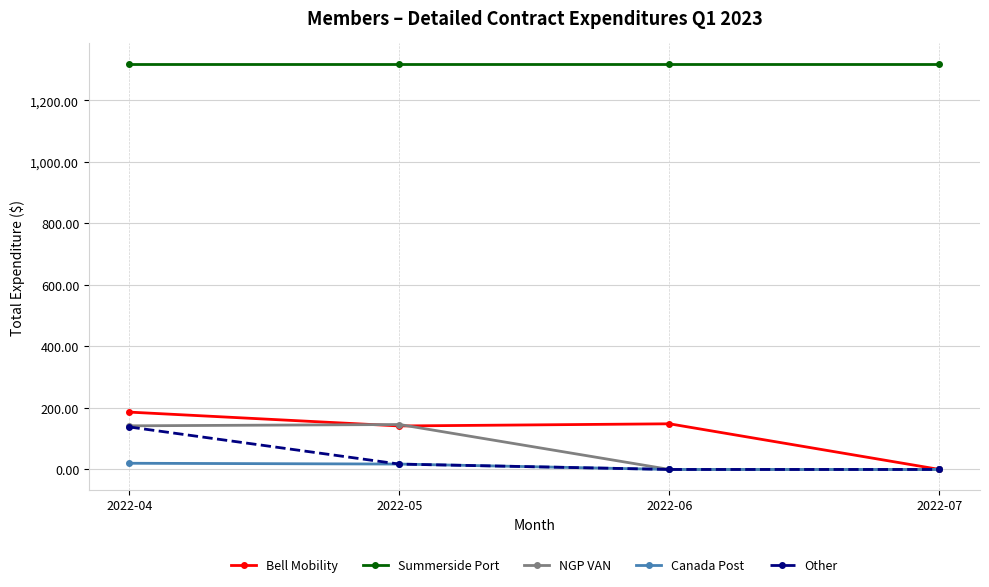

What is the value of the Summerside Port point at the 2nd from the left?

1318.8